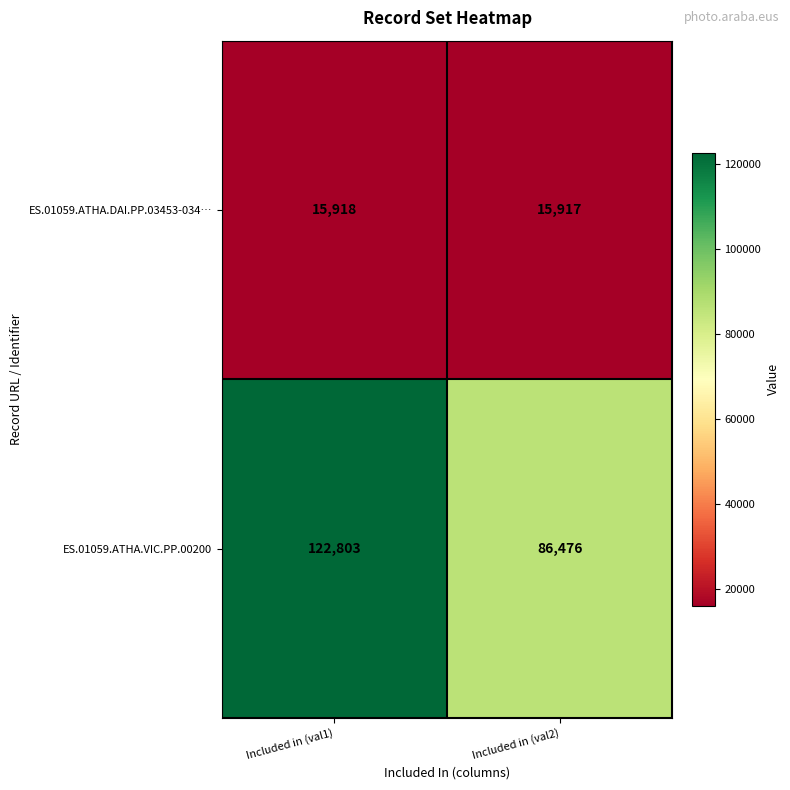

At how many categories does at least one series exceed 41741?

2